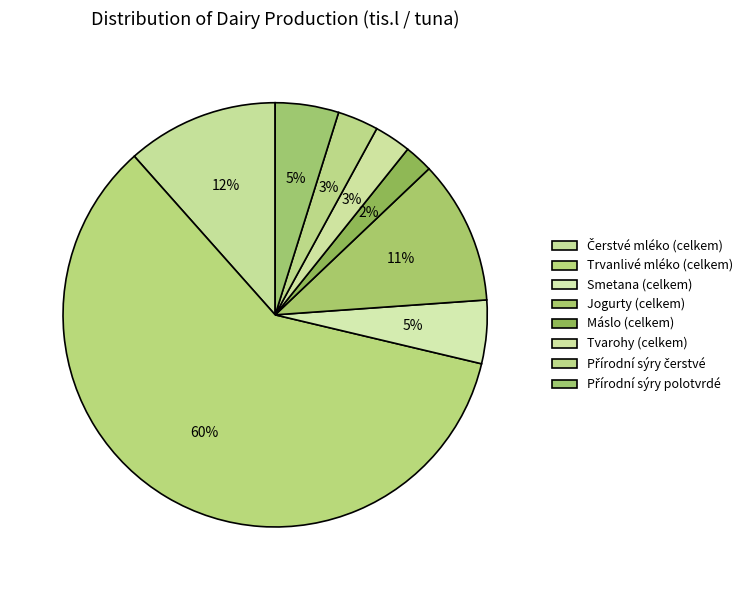

How many segments does this pie chart have?

8